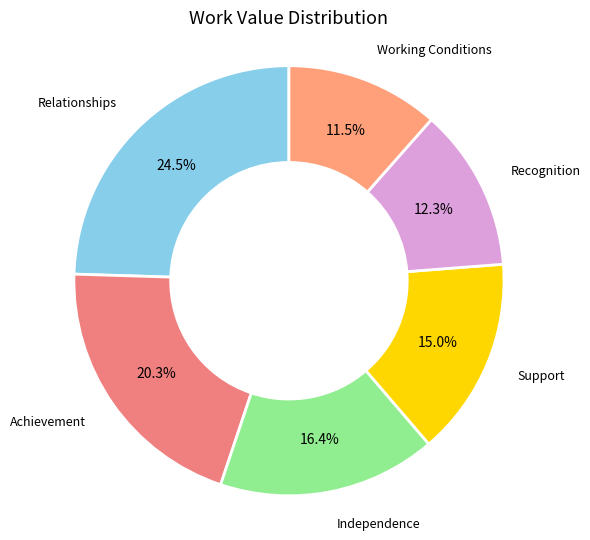

To the nearest percent, what is the average slice percentage?

17%